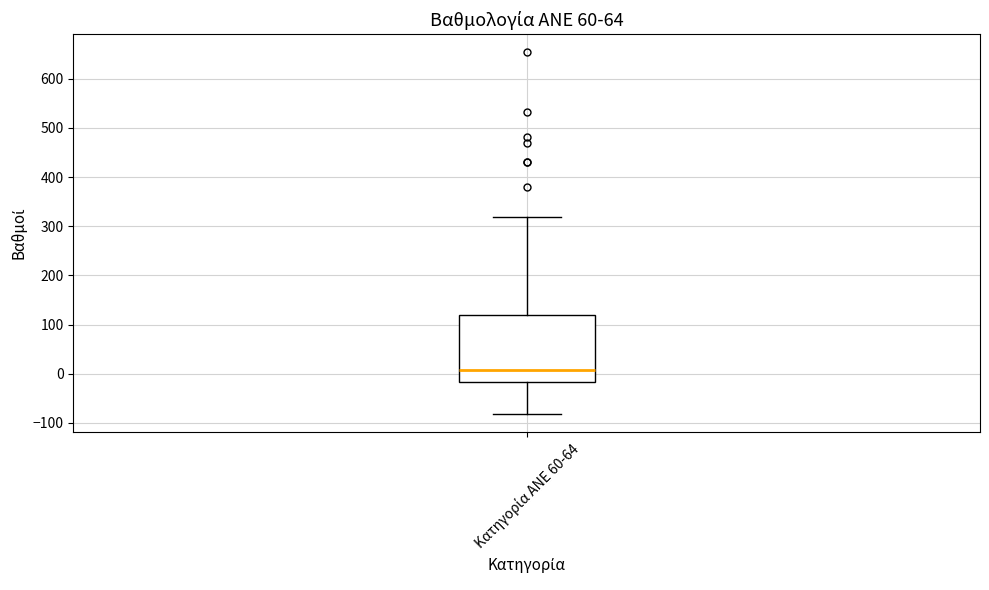

Read this box plot against the y-axis: the position of the median line, the range covered by the box, and the ends of both whiskers. The values are not printed on the chart, so give them approximately, as read against the axis.

median 10, box -20 to 120, whiskers -80 to 320